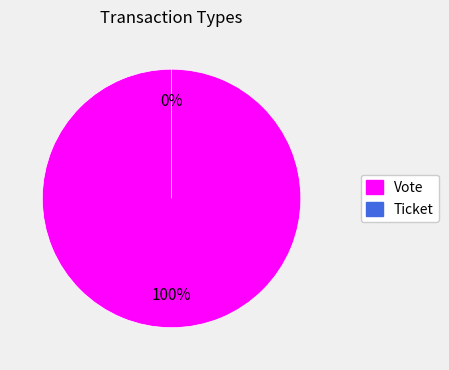

Is it true that Vote is 99% of the pie?

False